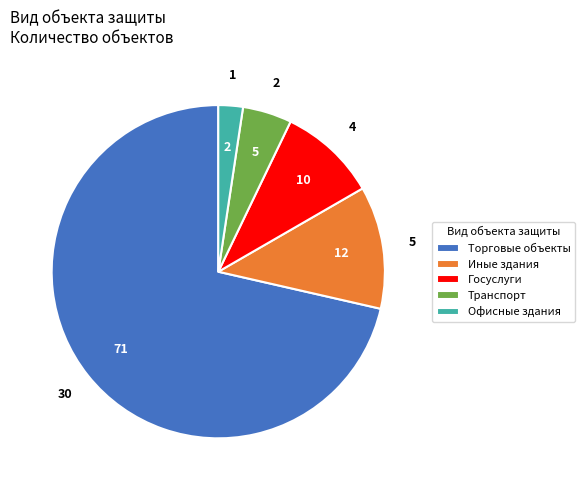

Rank the categories by value from lowest to highest.

Офисные здания, Транспорт, Госуслуги, Иные здания, Торговые объекты